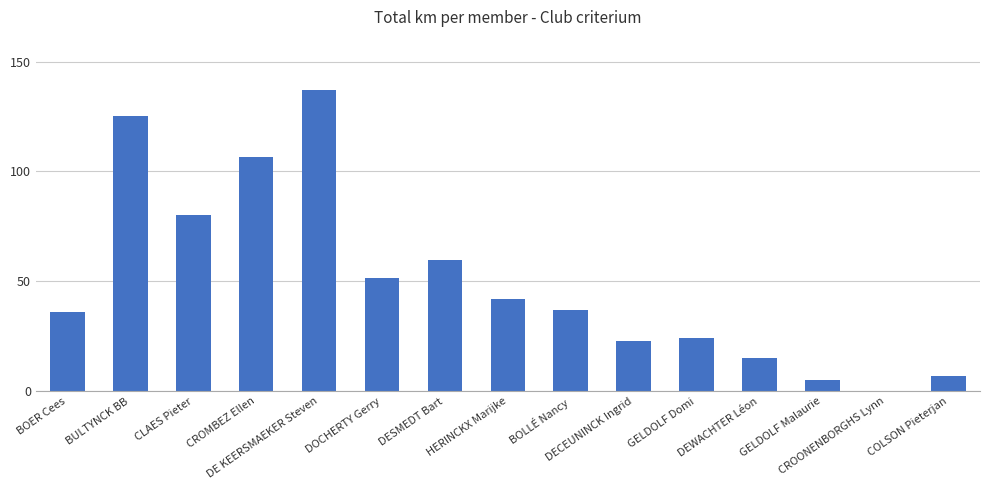

What is the ratio of the value at BOER Cees to the value at DESMEDT Bart?

0.6